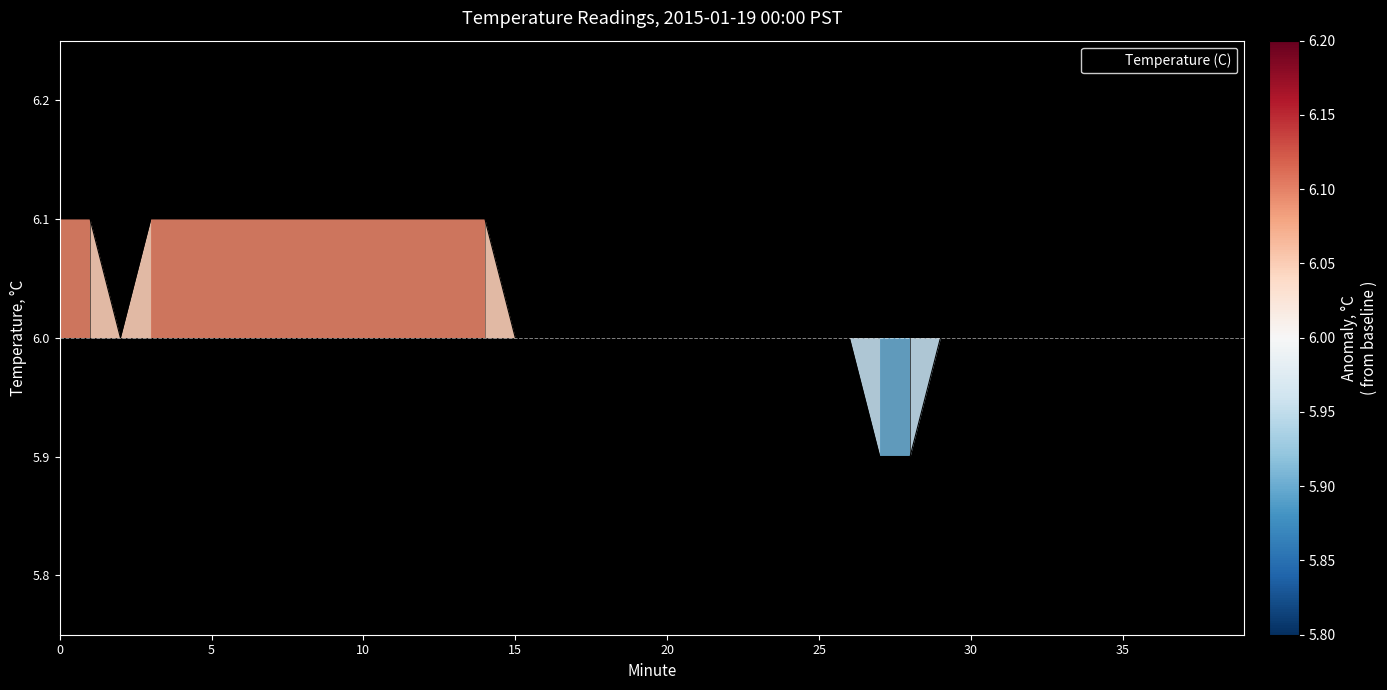

What is the sum of all values?

241.2